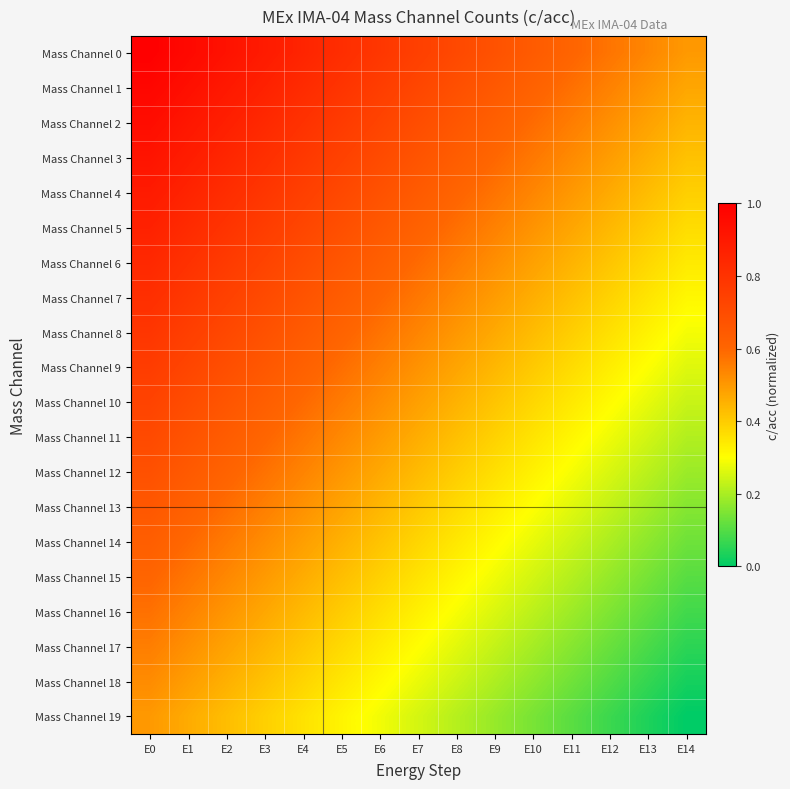

Reading left to right, extract all data points from this chart.

Mass Channel 0: E0=1.0	E1=1.0	E2=0.9	E3=0.9	E4=0.9	E5=0.8	E6=0.8	E7=0.8	E8=0.7	E9=0.7	E10=0.6	E11=0.6	E12=0.6	E13=0.5	E14=0.5
Mass Channel 1: E0=1.0	E1=0.9	E2=0.9	E3=0.9	E4=0.8	E5=0.8	E6=0.8	E7=0.7	E8=0.7	E9=0.7	E10=0.6	E11=0.6	E12=0.5	E13=0.5	E14=0.5
Mass Channel 2: E0=0.9	E1=0.9	E2=0.9	E3=0.8	E4=0.8	E5=0.8	E6=0.7	E7=0.7	E8=0.7	E9=0.6	E10=0.6	E11=0.6	E12=0.5	E13=0.5	E14=0.4
Mass Channel 3: E0=0.9	E1=0.9	E2=0.8	E3=0.8	E4=0.8	E5=0.7	E6=0.7	E7=0.7	E8=0.6	E9=0.6	E10=0.6	E11=0.5	E12=0.5	E13=0.5	E14=0.4
Mass Channel 4: E0=0.9	E1=0.9	E2=0.8	E3=0.8	E4=0.8	E5=0.7	E6=0.7	E7=0.6	E8=0.6	E9=0.6	E10=0.5	E11=0.5	E12=0.5	E13=0.4	E14=0.4
Mass Channel 5: E0=0.9	E1=0.8	E2=0.8	E3=0.8	E4=0.7	E5=0.7	E6=0.7	E7=0.6	E8=0.6	E9=0.5	E10=0.5	E11=0.5	E12=0.4	E13=0.4	E14=0.4
Mass Channel 6: E0=0.8	E1=0.8	E2=0.8	E3=0.7	E4=0.7	E5=0.7	E6=0.6	E7=0.6	E8=0.6	E9=0.5	E10=0.5	E11=0.4	E12=0.4	E13=0.4	E14=0.3
Mass Channel 7: E0=0.8	E1=0.8	E2=0.7	E3=0.7	E4=0.7	E5=0.6	E6=0.6	E7=0.6	E8=0.5	E9=0.5	E10=0.5	E11=0.4	E12=0.4	E13=0.4	E14=0.3
Mass Channel 8: E0=0.8	E1=0.8	E2=0.7	E3=0.7	E4=0.6	E5=0.6	E6=0.6	E7=0.5	E8=0.5	E9=0.5	E10=0.4	E11=0.4	E12=0.4	E13=0.3	E14=0.3
Mass Channel 9: E0=0.8	E1=0.7	E2=0.7	E3=0.7	E4=0.6	E5=0.6	E6=0.5	E7=0.5	E8=0.5	E9=0.4	E10=0.4	E11=0.4	E12=0.3	E13=0.3	E14=0.3
Mass Channel 10: E0=0.7	E1=0.7	E2=0.7	E3=0.6	E4=0.6	E5=0.6	E6=0.5	E7=0.5	E8=0.5	E9=0.4	E10=0.4	E11=0.3	E12=0.3	E13=0.3	E14=0.2
Mass Channel 11: E0=0.7	E1=0.7	E2=0.6	E3=0.6	E4=0.6	E5=0.5	E6=0.5	E7=0.5	E8=0.4	E9=0.4	E10=0.4	E11=0.3	E12=0.3	E13=0.2	E14=0.2
Mass Channel 12: E0=0.7	E1=0.6	E2=0.6	E3=0.6	E4=0.5	E5=0.5	E6=0.5	E7=0.4	E8=0.4	E9=0.4	E10=0.3	E11=0.3	E12=0.3	E13=0.2	E14=0.2
Mass Channel 13: E0=0.7	E1=0.6	E2=0.6	E3=0.6	E4=0.5	E5=0.5	E6=0.4	E7=0.4	E8=0.4	E9=0.3	E10=0.3	E11=0.3	E12=0.2	E13=0.2	E14=0.2
Mass Channel 14: E0=0.6	E1=0.6	E2=0.6	E3=0.5	E4=0.5	E5=0.5	E6=0.4	E7=0.4	E8=0.3	E9=0.3	E10=0.3	E11=0.2	E12=0.2	E13=0.2	E14=0.1
Mass Channel 15: E0=0.6	E1=0.6	E2=0.5	E3=0.5	E4=0.5	E5=0.4	E6=0.4	E7=0.4	E8=0.3	E9=0.3	E10=0.2	E11=0.2	E12=0.2	E13=0.1	E14=0.1
Mass Channel 16: E0=0.6	E1=0.5	E2=0.5	E3=0.5	E4=0.4	E5=0.4	E6=0.4	E7=0.3	E8=0.3	E9=0.3	E10=0.2	E11=0.2	E12=0.2	E13=0.1	E14=0.1
Mass Channel 17: E0=0.6	E1=0.5	E2=0.5	E3=0.4	E4=0.4	E5=0.4	E6=0.3	E7=0.3	E8=0.3	E9=0.2	E10=0.2	E11=0.2	E12=0.1	E13=0.1	E14=0.1
Mass Channel 18: E0=0.5	E1=0.5	E2=0.5	E3=0.4	E4=0.4	E5=0.3	E6=0.3	E7=0.3	E8=0.2	E9=0.2	E10=0.2	E11=0.1	E12=0.1	E13=0.1	E14=0.0
Mass Channel 19: E0=0.5	E1=0.5	E2=0.4	E3=0.4	E4=0.4	E5=0.3	E6=0.3	E7=0.2	E8=0.2	E9=0.2	E10=0.1	E11=0.1	E12=0.1	E13=0.0	E14=0.0